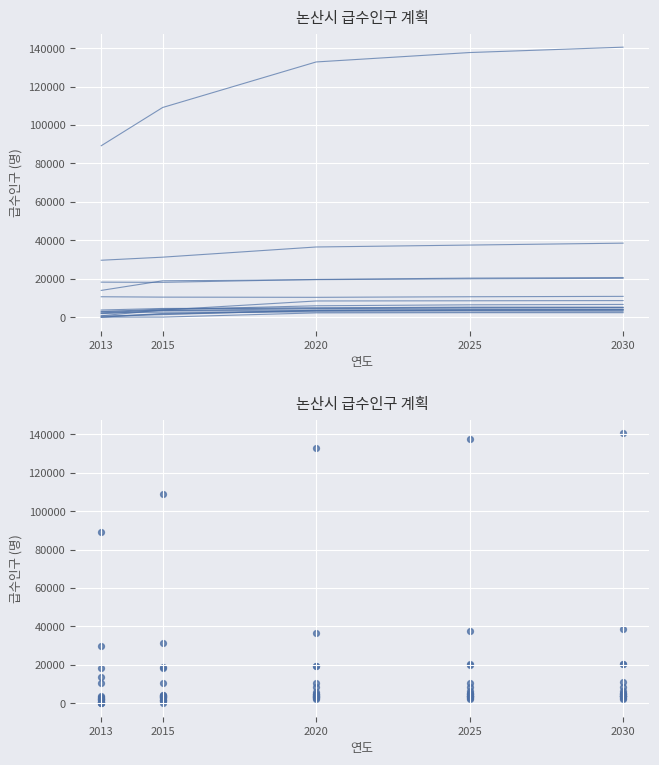

Is the value of 급수인구 2020 at 노성면 greater than the value of 급수인구 2013 at 부창동?

No